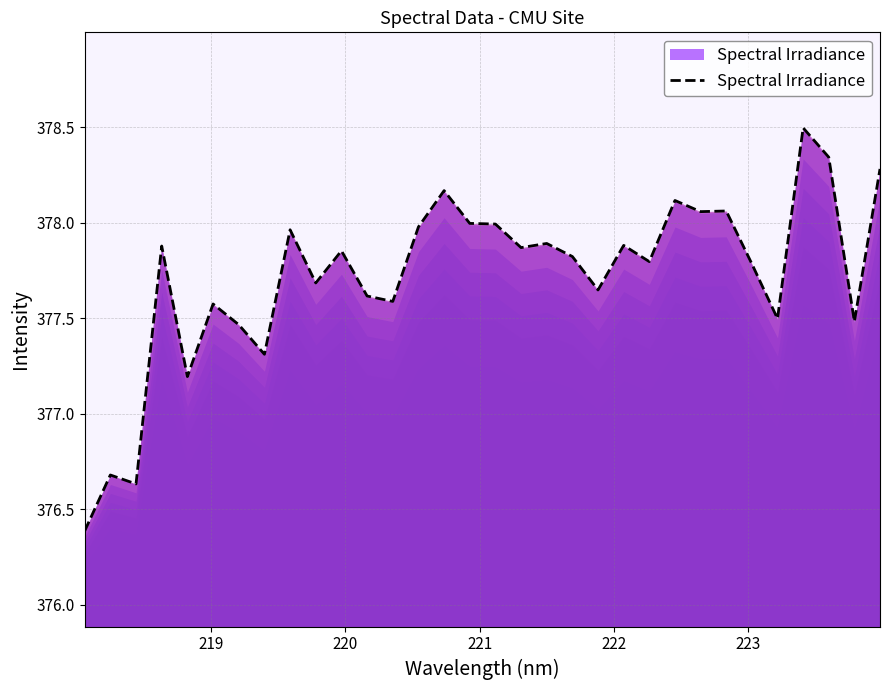

What is the difference between the maximum and minimum values?

2.1